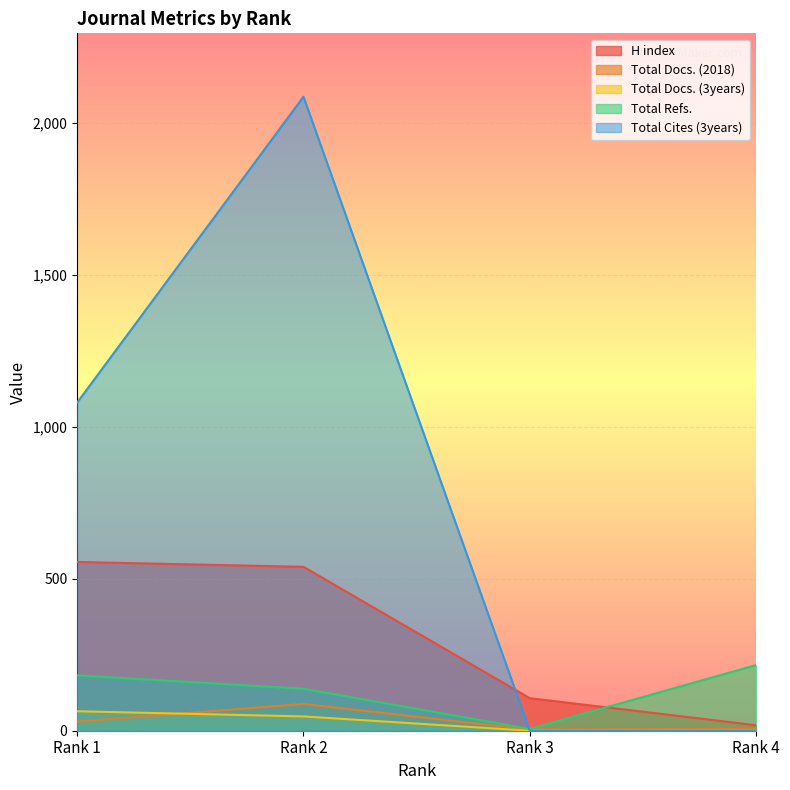

At which category does Total Docs. (2018) reach its first local valley?

Rank 3